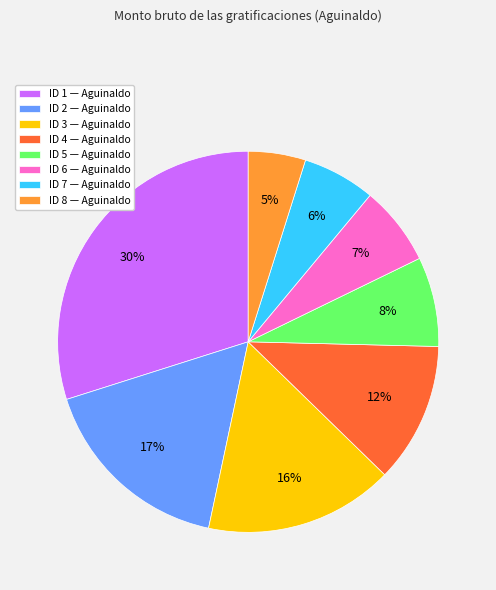

Which slice is the smallest?

ID 8